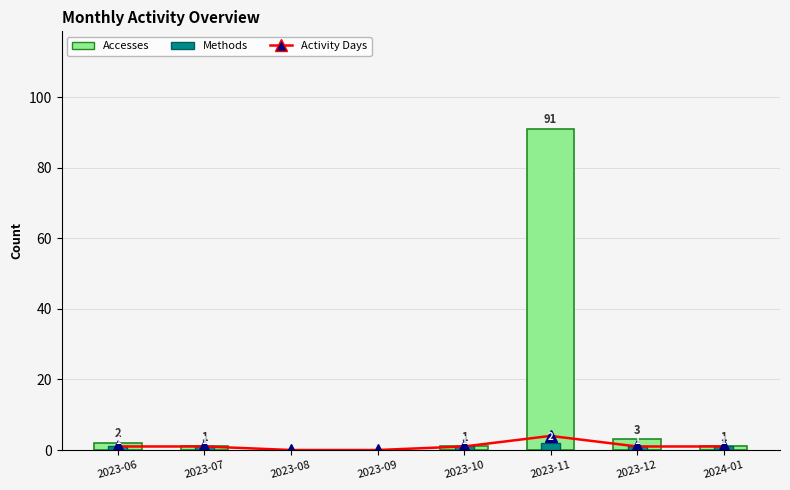

What is the sum of the Accesses values at 2023-08 and 2023-11?

91